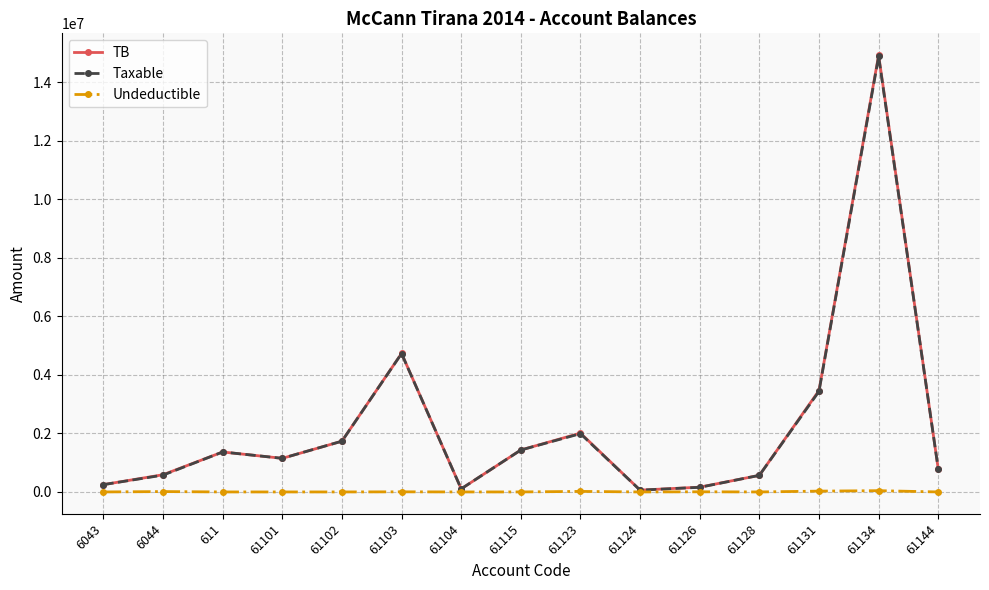

How many lines are shown in the chart?

3